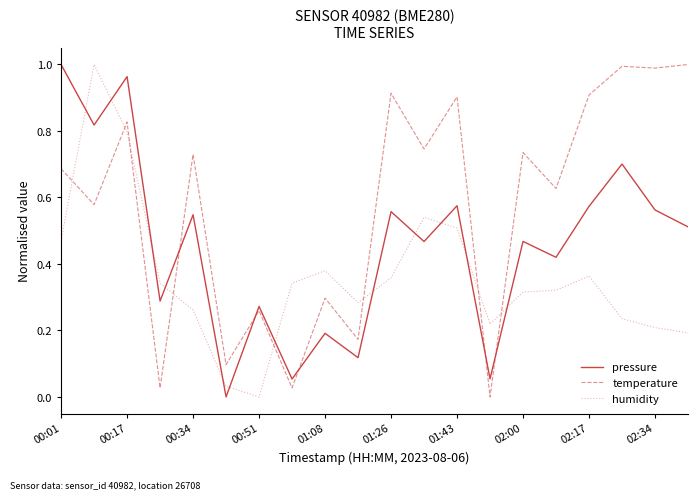

True or false: temperature has more than 0 points higher than both neighbors.

True